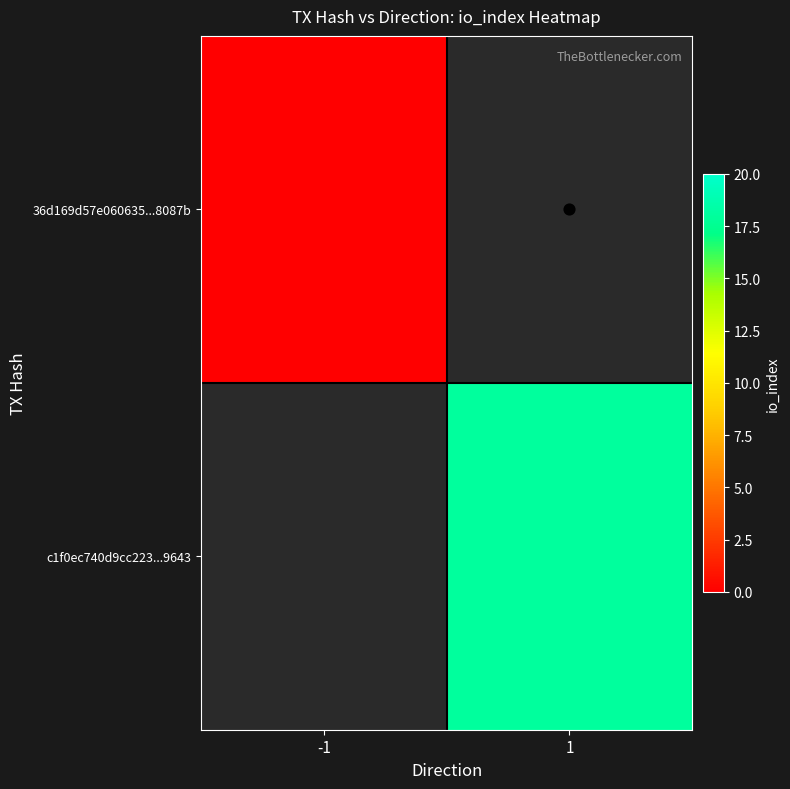

Rank the series by their maximum value, from highest to lowest.

36d169d57e060635...8087b, c1f0ec740d9cc223...9643